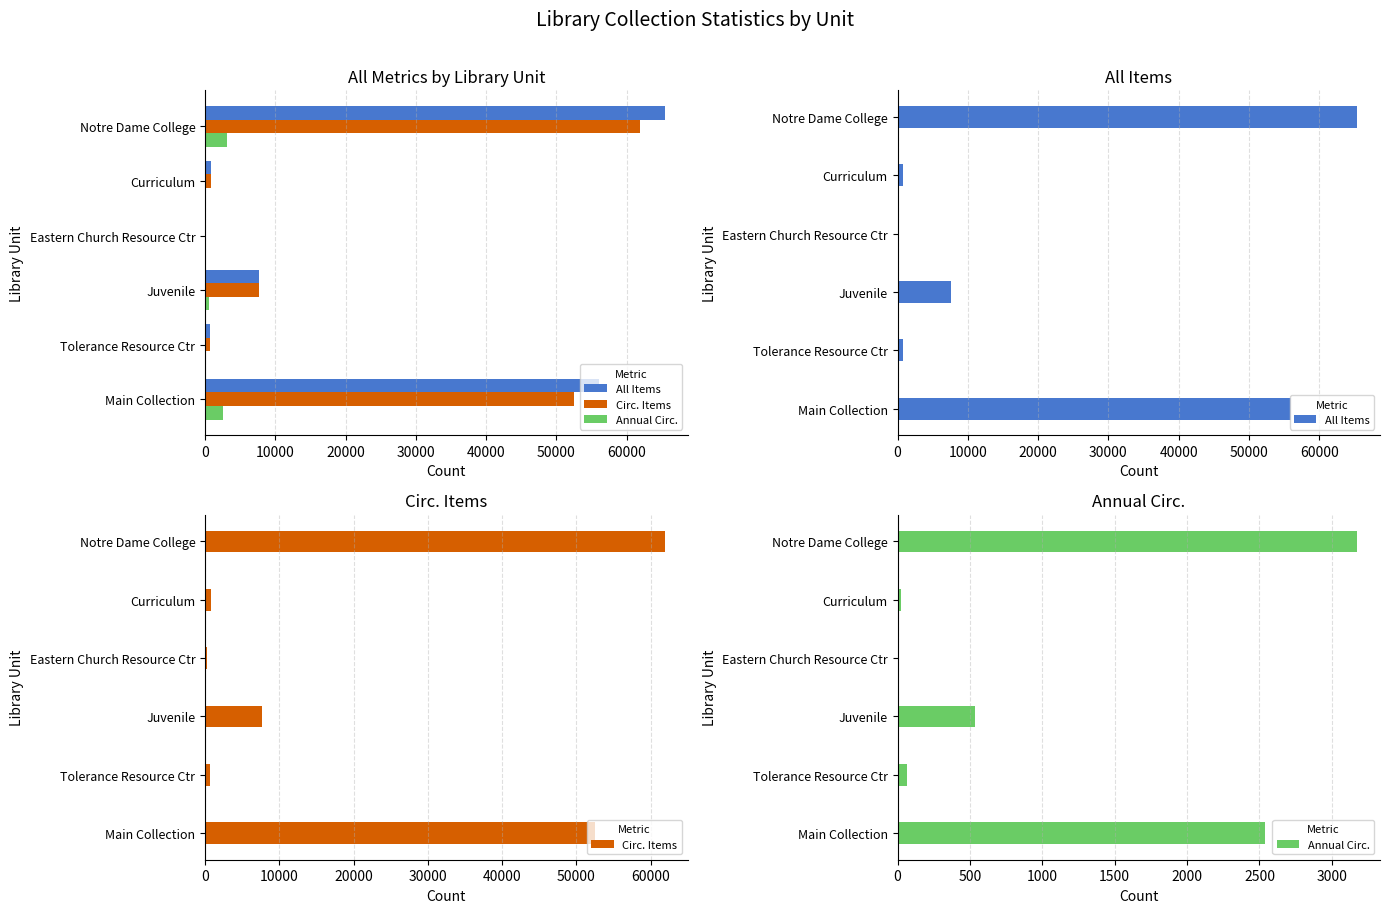

What is the value of the Annual Circ. bar at the 6th from the left?

2540